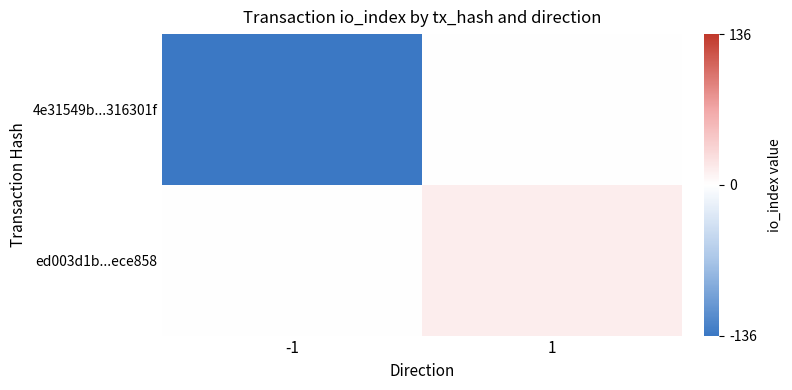

List the series in order of their peak value, lowest first.

4e31549b...316301f, ed003d1b...ece858